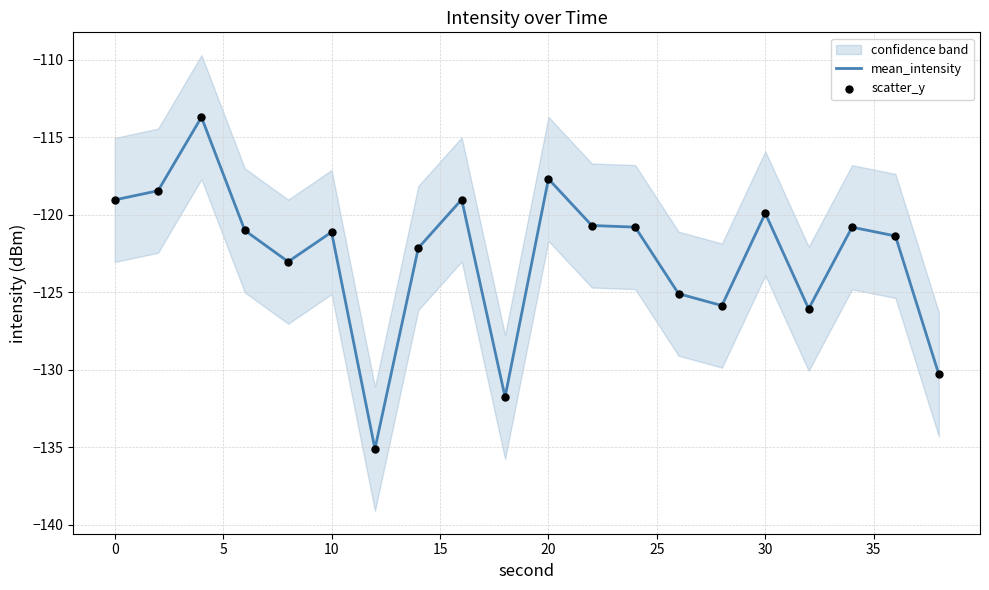

Which series has the largest Y range (max minus min)?

mean_intensity